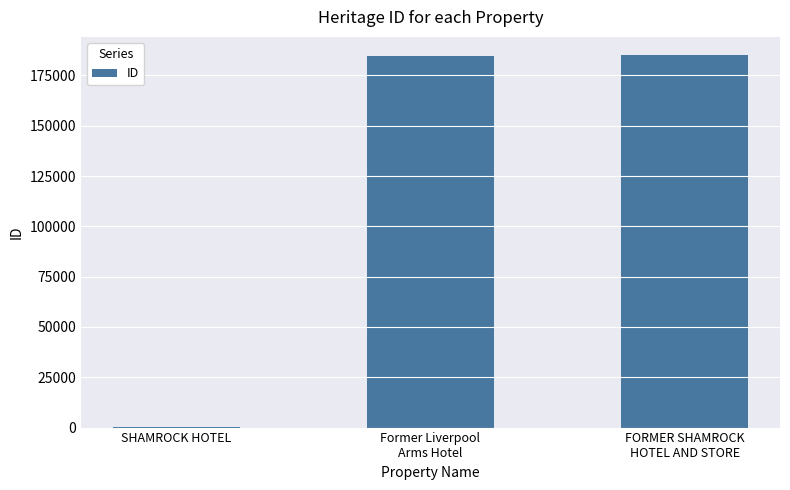

How many distinct data groups are displayed?

1